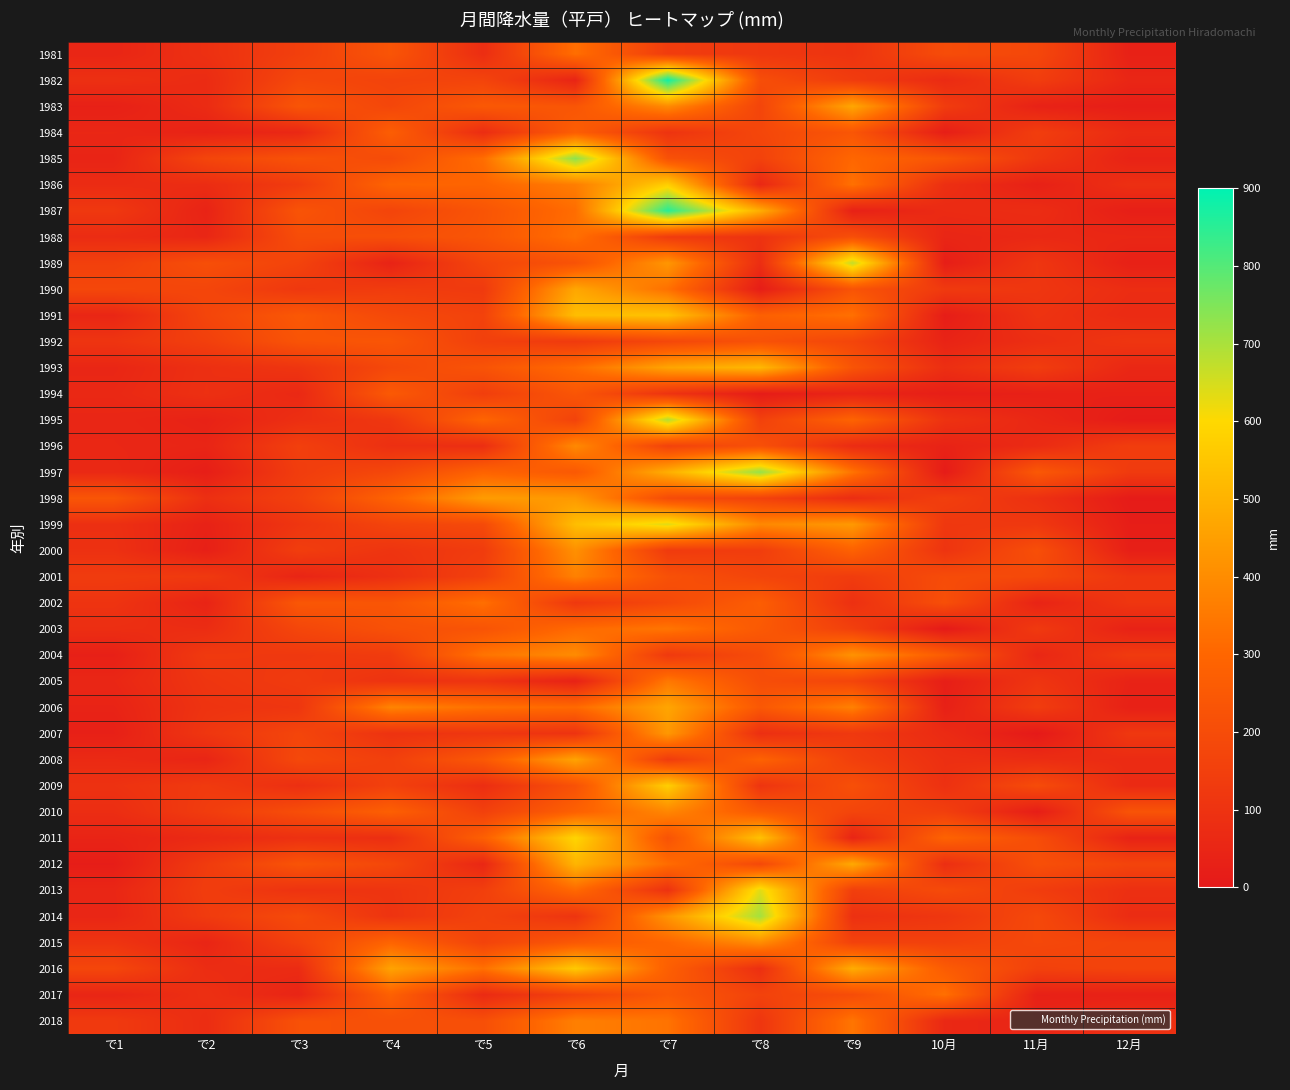

Reading left to right, extract all data points from this chart.

1981: で1=50.5	で2=92.0	で3=149.5	で4=233.0	で5=81.0	で6=323.0	で7=139.0	で8=119.0	で9=104.5	10月=200.0	11月=181.0	12月=31.5
1982: で1=88.5	で2=72.5	で3=182.5	で4=165.0	で5=167.5	で6=44.5	で7=881.0	で8=207.0	で9=135.5	10月=70.0	11月=141.5	12月=52.5
1983: で1=29.5	で2=70.5	で3=233.5	で4=178.0	で5=248.5	で6=236.0	で7=397.0	で8=171.5	で9=470.0	10月=137.0	11月=35.0	12月=19.5
1984: で1=55.0	で2=37.5	で3=59.0	で4=268.5	で5=78.5	で6=269.0	で7=104.5	で8=178.0	で9=238.0	10月=21.5	11月=144.0	12月=69.5
1985: で1=44.0	で2=173.5	で3=223.0	で4=195.5	で5=320.0	で6=734.0	で7=222.0	で8=159.5	で9=301.5	10月=238.5	11月=120.0	12月=40.0
1986: で1=73.5	で2=76.0	で3=136.0	で4=292.0	で5=292.5	で6=362.5	で7=574.0	で8=58.5	で9=330.0	10月=86.5	11月=31.0	12月=88.0
1987: で1=121.0	で2=40.5	で3=229.5	で4=170.0	で5=232.0	で6=318.5	で7=852.5	で8=488.0	で9=31.5	10月=69.0	11月=77.5	12月=24.0
1988: で1=73.5	で2=53.0	で3=202.0	で4=210.0	で5=236.0	で6=325.5	で7=134.0	で8=100.0	で9=211.5	10月=50.0	11月=60.5	12月=56.0
1989: で1=152.5	で2=209.0	で3=165.0	で4=39.5	で5=174.5	で6=225.0	で7=427.5	で8=80.5	で9=672.0	10月=20.0	11月=113.5	12月=30.0
1990: で1=181.0	で2=175.0	で3=121.5	で4=138.0	で5=128.5	で6=470.5	で7=328.0	で8=17.5	で9=230.0	10月=129.5	11月=114.0	12月=78.5
1991: で1=53.0	で2=172.0	で3=245.5	で4=186.0	で5=161.0	で6=530.5	で7=542.0	で8=276.5	で9=327.0	10月=17.5	11月=102.5	12月=69.0
1992: で1=107.5	で2=150.0	で3=229.5	で4=236.0	で5=152.0	で6=130.0	で7=181.0	で8=221.0	で9=174.0	10月=41.5	11月=83.5	12月=111.5
1993: で1=52.5	で2=88.5	で3=109.5	で4=185.0	で5=228.5	で6=315.0	で7=464.5	で8=515.5	で9=231.0	10月=85.0	11月=140.5	12月=57.0
1994: で1=59.0	で2=90.5	で3=60.5	で4=252.0	で5=146.0	で6=236.0	で7=103.0	で8=13.0	で9=44.5	10月=22.0	11月=29.5	12月=31.5
1995: で1=53.0	で2=36.5	で3=85.0	で4=118.0	で5=295.0	で6=163.5	で7=690.0	で8=157.5	で9=291.0	10月=100.0	11月=56.0	12月=10.0
1996: で1=55.0	で2=47.0	で3=150.5	で4=88.5	で5=84.0	で6=393.5	で7=160.5	で8=214.0	で9=73.5	10月=39.0	11月=70.0	12月=142.5
1997: で1=62.0	で2=20.0	で3=140.0	で4=182.5	で5=289.0	で6=250.0	で7=490.5	で8=724.5	で9=337.0	10月=10.0	11月=247.5	12月=130.5
1998: で1=237.5	で2=88.5	で3=154.0	で4=288.0	で5=443.0	で6=434.5	で7=197.0	で8=159.0	で9=78.5	10月=149.0	11月=91.5	12月=9.5
1999: で1=88.0	で2=35.5	で3=111.0	で4=168.5	で5=191.0	で6=530.0	で7=636.5	で8=390.0	で9=434.5	10月=118.5	11月=121.5	12月=19.5
2000: で1=93.5	で2=27.0	で3=142.0	で4=107.0	で5=136.5	で6=412.0	で7=132.0	で8=142.0	で9=283.0	10月=106.0	11月=210.5	12月=24.5
2001: で1=135.5	で2=126.5	で3=48.0	で4=90.0	で5=154.5	で6=371.0	で7=219.0	で8=170.5	で9=137.5	10月=198.5	11月=187.0	12月=113.5
2002: で1=104.5	で2=43.5	で3=242.0	で4=236.0	で5=325.0	で6=122.0	で7=185.5	で8=268.5	で9=91.5	10月=210.5	11月=43.5	12月=114.5
2003: で1=82.5	で2=77.0	で3=176.5	で4=219.0	で5=229.5	で6=310.5	で7=341.5	で8=251.5	で9=153.0	10月=4.0	11月=127.5	12月=36.0
2004: で1=28.0	で2=127.5	で3=122.5	で4=135.5	で5=338.0	で6=399.5	で7=126.5	で8=198.5	で9=417.5	10月=262.5	11月=55.0	12月=133.0
2005: で1=54.0	で2=111.0	で3=133.0	で4=100.5	で5=102.5	で6=35.0	で7=348.0	で8=205.5	で9=171.5	10月=22.5	11月=109.5	12月=39.5
2006: で1=41.0	で2=103.5	で3=113.0	で4=379.5	で5=327.5	で6=310.5	で7=466.0	で8=247.0	で9=371.0	10月=30.0	11月=140.0	12月=30.0
2007: で1=28.5	で2=114.0	で3=173.0	で4=100.5	で5=114.5	で6=102.0	で7=431.5	で8=87.5	で9=125.0	10月=69.5	11月=3.0	12月=120.0
2008: で1=66.0	で2=48.5	で3=185.0	で4=151.0	で5=249.0	で6=461.5	で7=135.5	で8=286.0	で9=151.0	10月=88.0	11月=78.5	12月=71.5
2009: で1=96.5	で2=130.0	で3=88.0	で4=155.5	で5=81.5	で6=222.0	で7=574.0	で8=107.5	で9=212.5	10月=93.5	11月=198.0	12月=67.5
2010: で1=79.5	で2=137.0	で3=206.0	で4=275.5	で5=154.5	で6=280.0	で7=385.0	で8=253.5	で9=171.5	10月=148.0	11月=19.0	12月=229.5
2011: で1=43.5	で2=66.0	で3=92.0	で4=85.5	で5=277.0	で6=591.0	で7=226.5	で8=540.5	で9=46.5	10月=289.0	11月=203.5	12月=37.5
2012: で1=18.0	で2=133.5	で3=230.0	で4=180.5	で5=55.0	で6=507.5	で7=317.0	で8=186.0	で9=476.0	10月=84.0	11月=211.5	12月=168.0
2013: で1=52.5	で2=141.0	で3=101.0	で4=108.0	で5=148.5	で6=309.0	で7=97.0	で8=635.5	で9=149.5	10月=194.5	11月=139.5	12月=88.0
2014: で1=51.0	で2=132.5	で3=193.5	で4=104.0	で5=160.5	で6=107.5	で7=422.5	で8=707.0	で9=92.0	10月=114.5	11月=185.5	12月=74.5
2015: で1=106.0	で2=48.5	で3=159.0	で4=294.0	で5=165.0	で6=249.0	で7=299.5	で8=403.0	で9=160.5	10月=155.5	11月=184.0	12月=167.5
2016: で1=177.0	で2=77.0	で3=72.0	で4=459.5	で5=328.0	で6=561.5	で7=274.5	で8=86.5	で9=485.0	10月=261.5	11月=157.0	12月=166.5
2017: で1=48.5	で2=88.0	で3=45.5	で4=279.0	で5=68.0	で6=161.0	で7=248.5	で8=161.5	で9=199.5	10月=326.5	11月=29.0	12月=30.0
2018: で1=127.0	で2=77.0	で3=218.5	で4=217.0	で5=211.5	で6=367.0	で7=335.5	で8=112.0	で9=341.0	10月=59.0	11月=46.5	12月=90.5